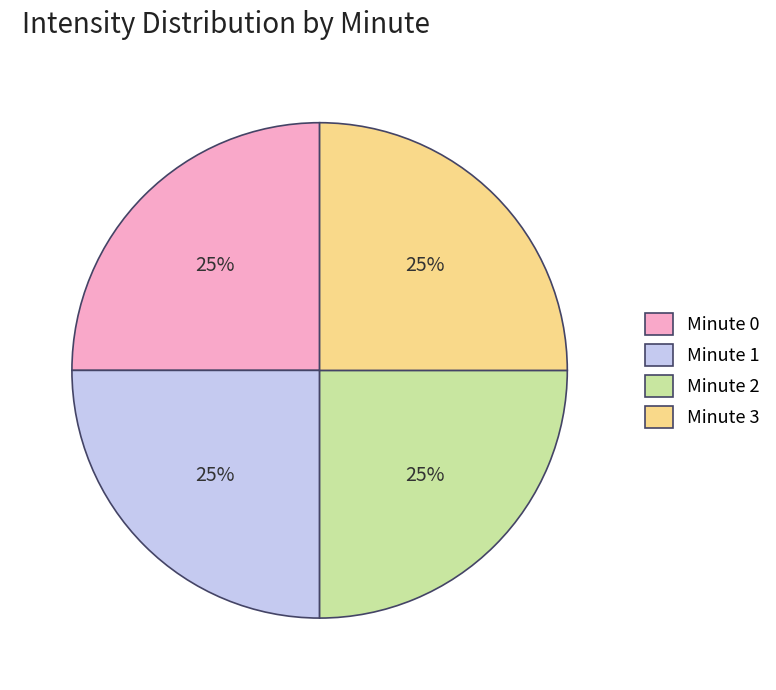

What percentage is the Minute 2 slice, to the nearest percent?

25%